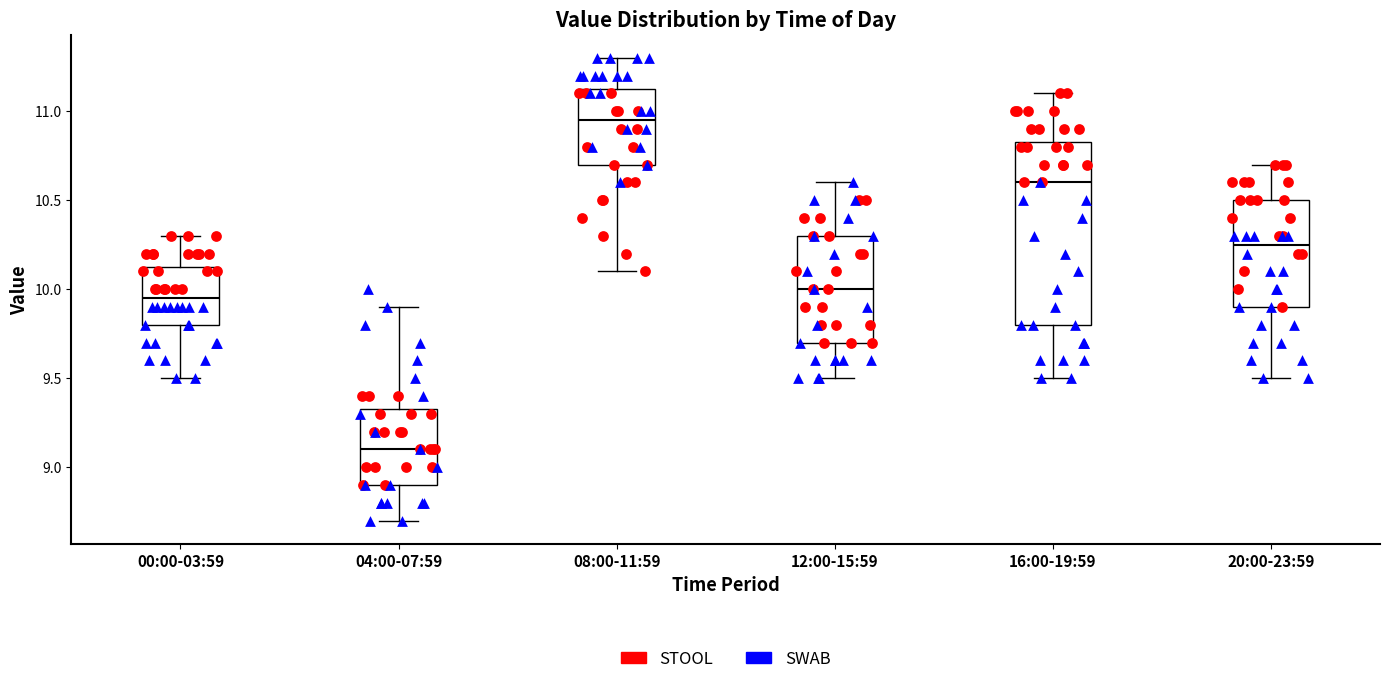

Where is the lower edge of the box for 20:00-23:59 on the y-axis? The values are not printed on the chart, so give them approximately, as read against the axis.

9.90